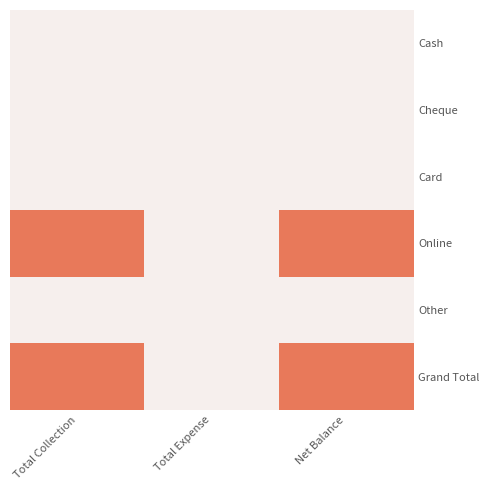

At how many categories does at least one series exceed 108178?

2